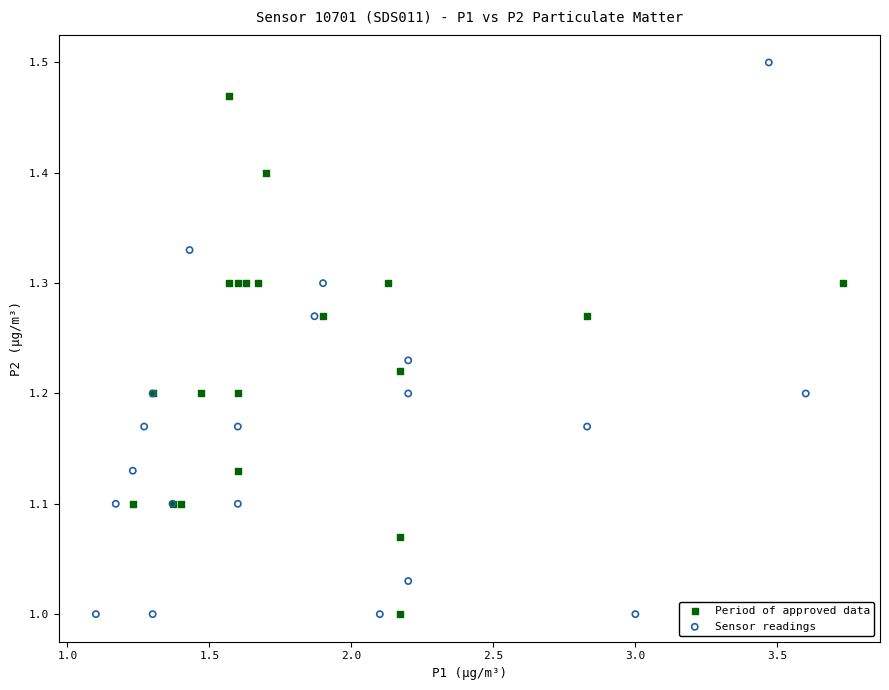

Which series contains the highest Y value?

Sensor readings